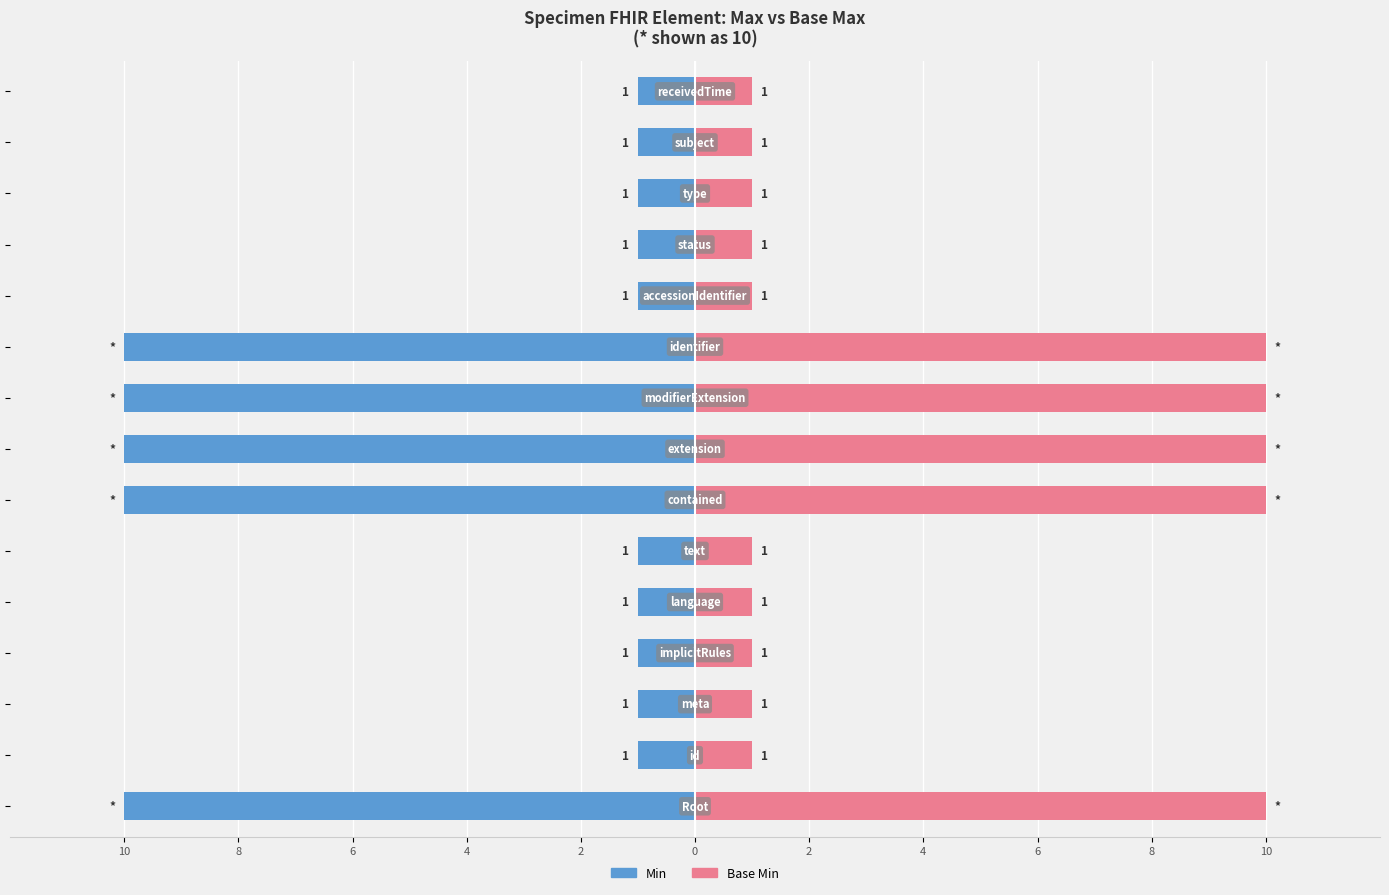

Which series has the largest total across all categories?

Base Min